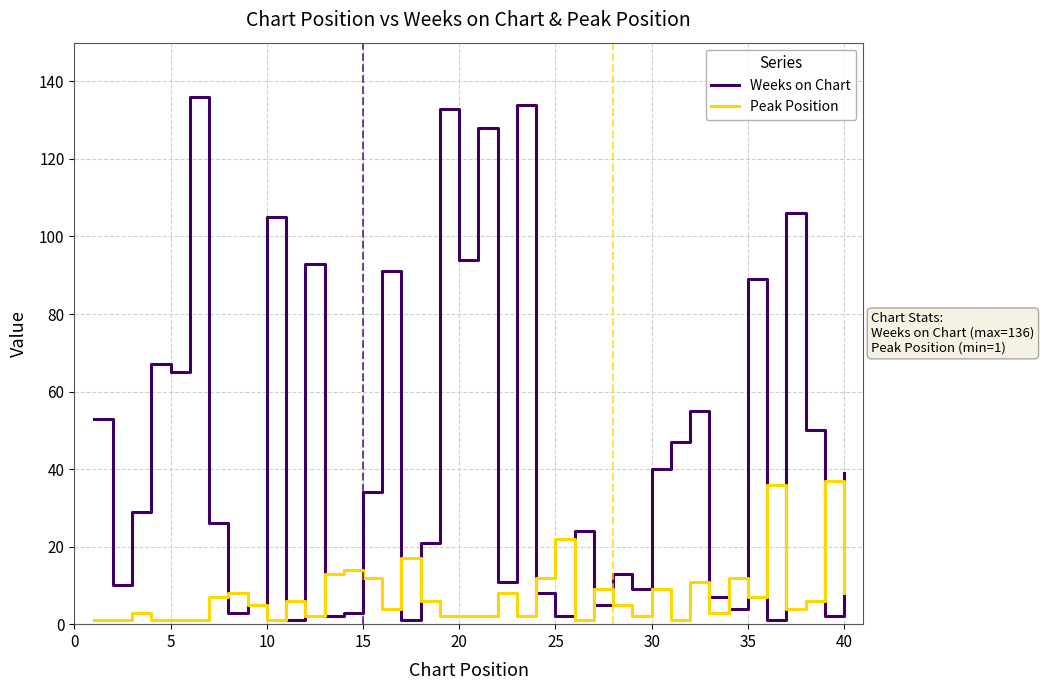

Reading left to right, extract all data points from this chart.

Weeks on Chart: 53	10	29	67	65	136	26	3	5	105	1	93	2	3	34	91	1	21	133	94	128	11	134	8	2	24	5	13	9	40	47	55	7	4	89	1	106	50	2	39
Peak Position: 1	1	3	1	1	1	7	8	5	1	6	2	13	14	12	4	17	6	2	2	2	8	2	12	22	1	9	5	2	9	1	11	3	12	7	36	4	6	37	8